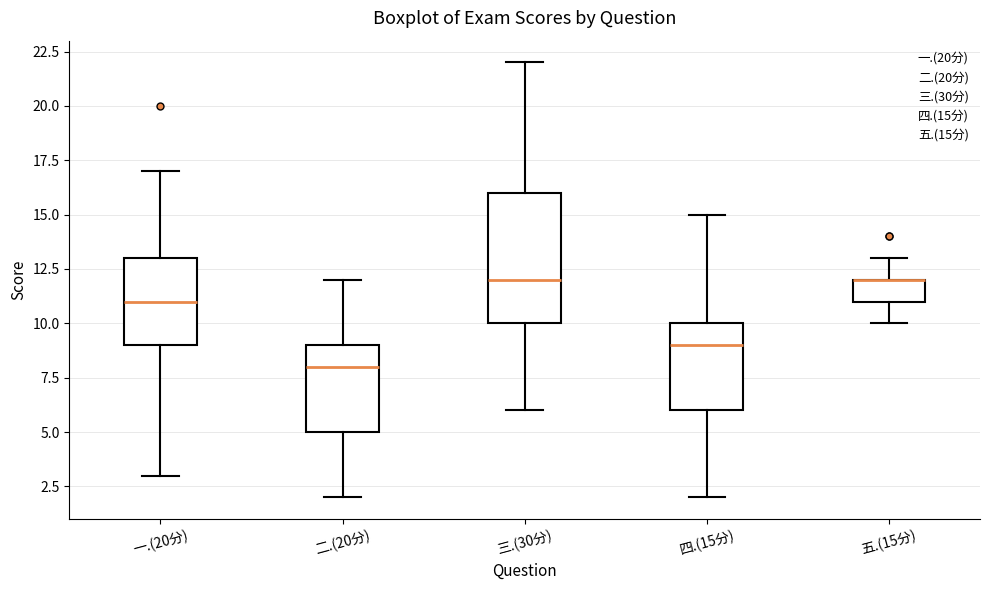

Where is the upper edge of the box for 二.(20分) on the y-axis? The values are not printed on the chart, so give them approximately, as read against the axis.

9